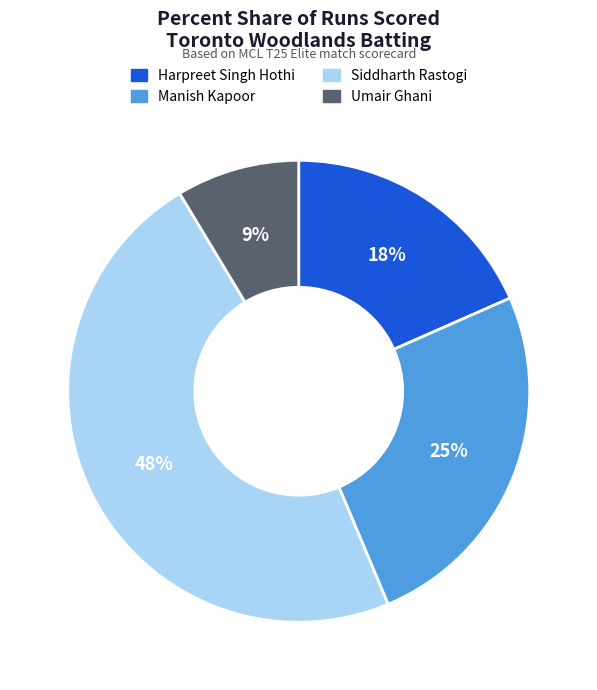

Is there any slice that represents more than half of the pie?

No